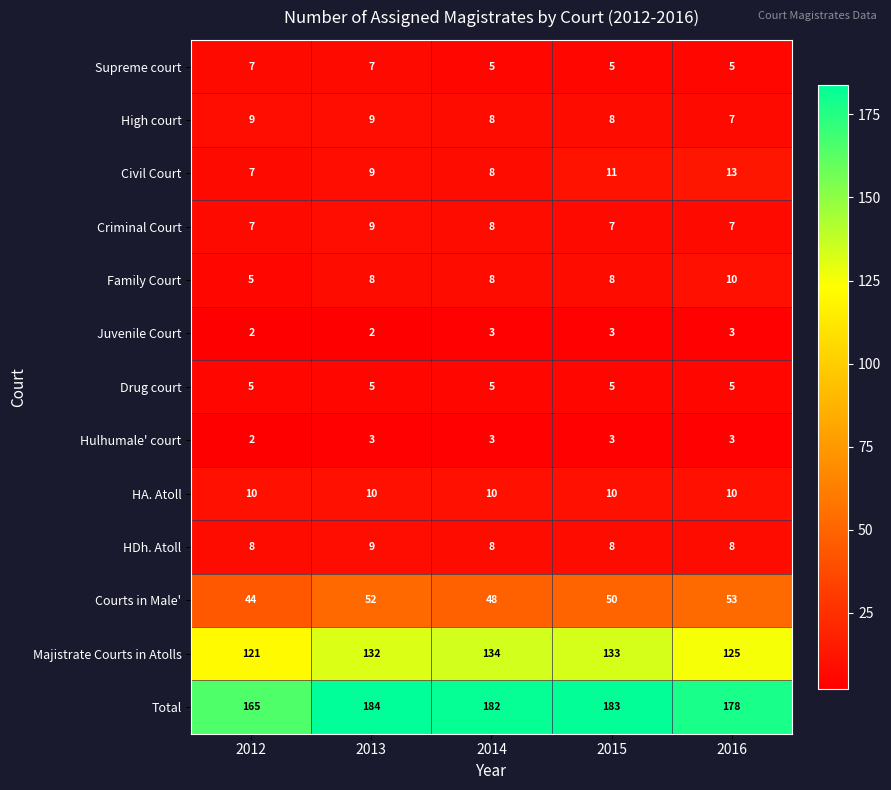

What is the total value across all series at 2012?

392